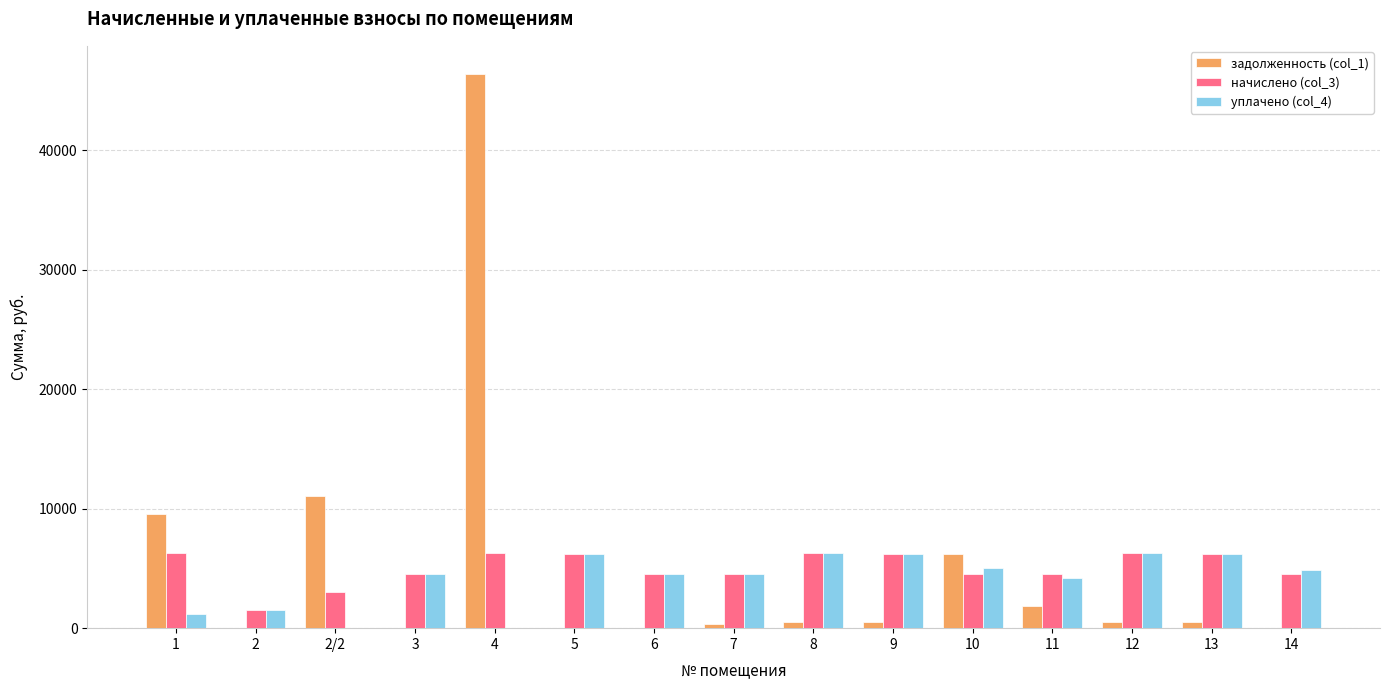

How many data points in начислено (col_3) are above 4561?

9